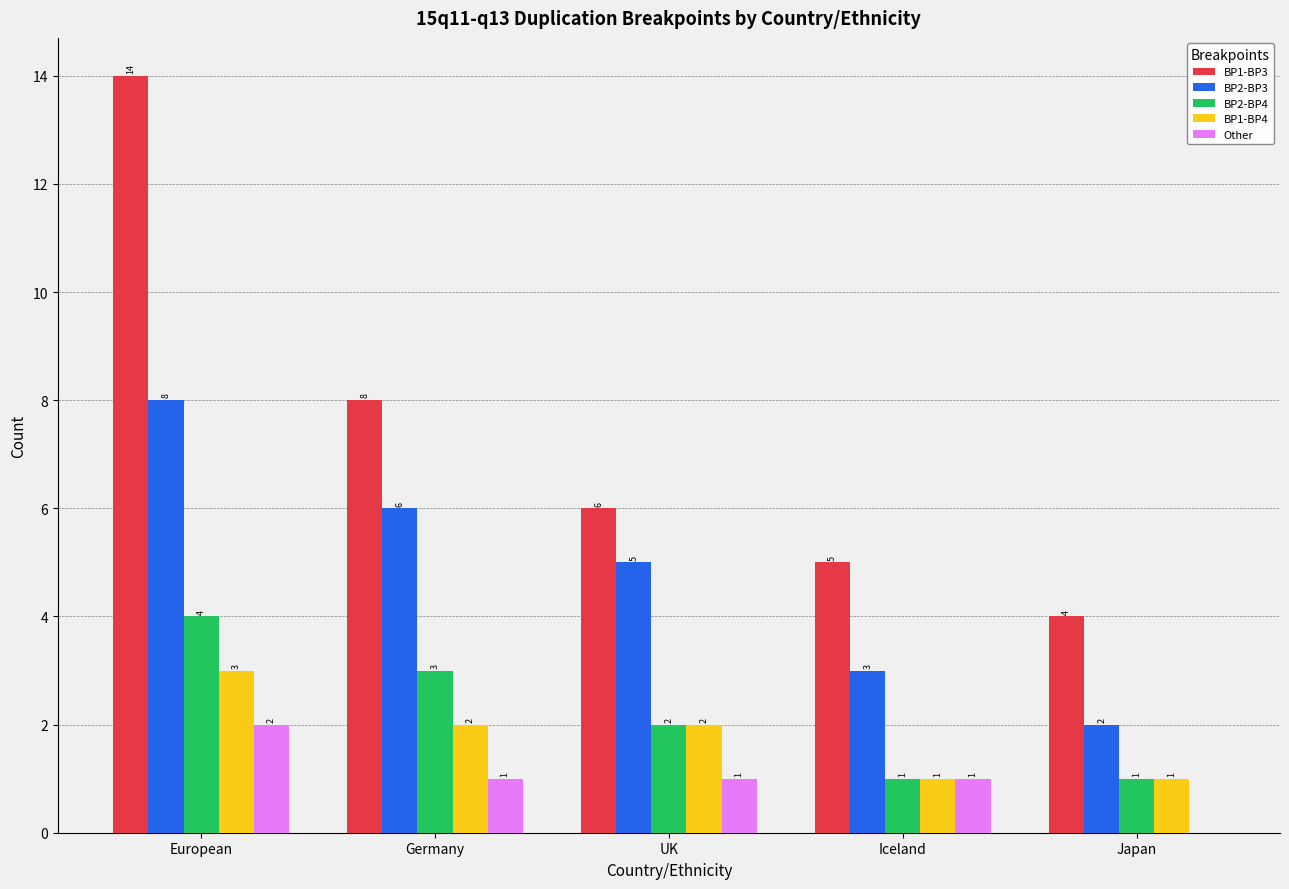

Between UK and Japan, which series saw the biggest shift?

BP2-BP3